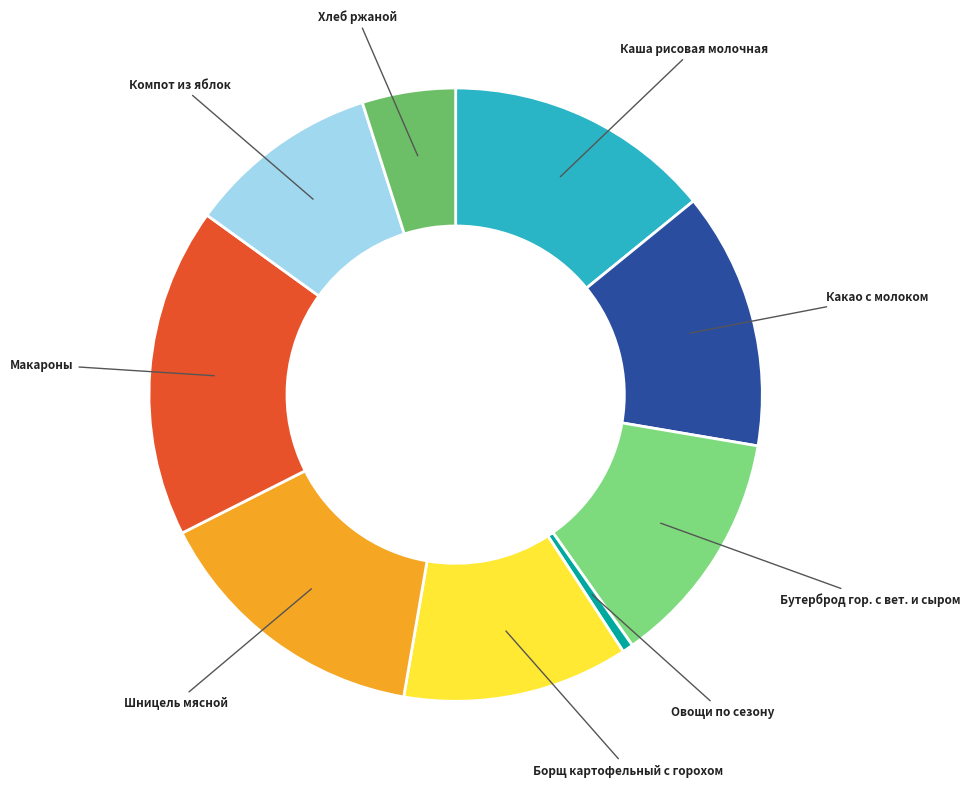

How many slices are in this pie chart?

9